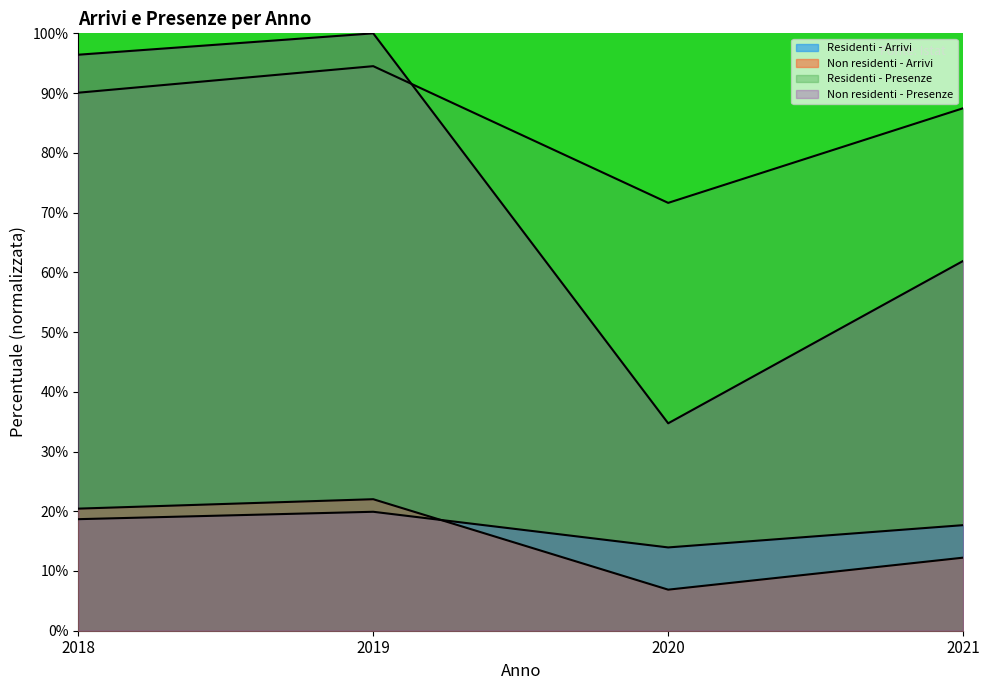

Reading left to right, what are all the values shown in this chart?

Residenti - Arrivi: 18.7	19.9	13.9	17.7
Non residenti - Arrivi: 20.4	22.0	6.9	12.2
Residenti - Presenze: 90.1	94.5	71.6	87.5
Non residenti - Presenze: 96.4	100.0	34.7	61.9